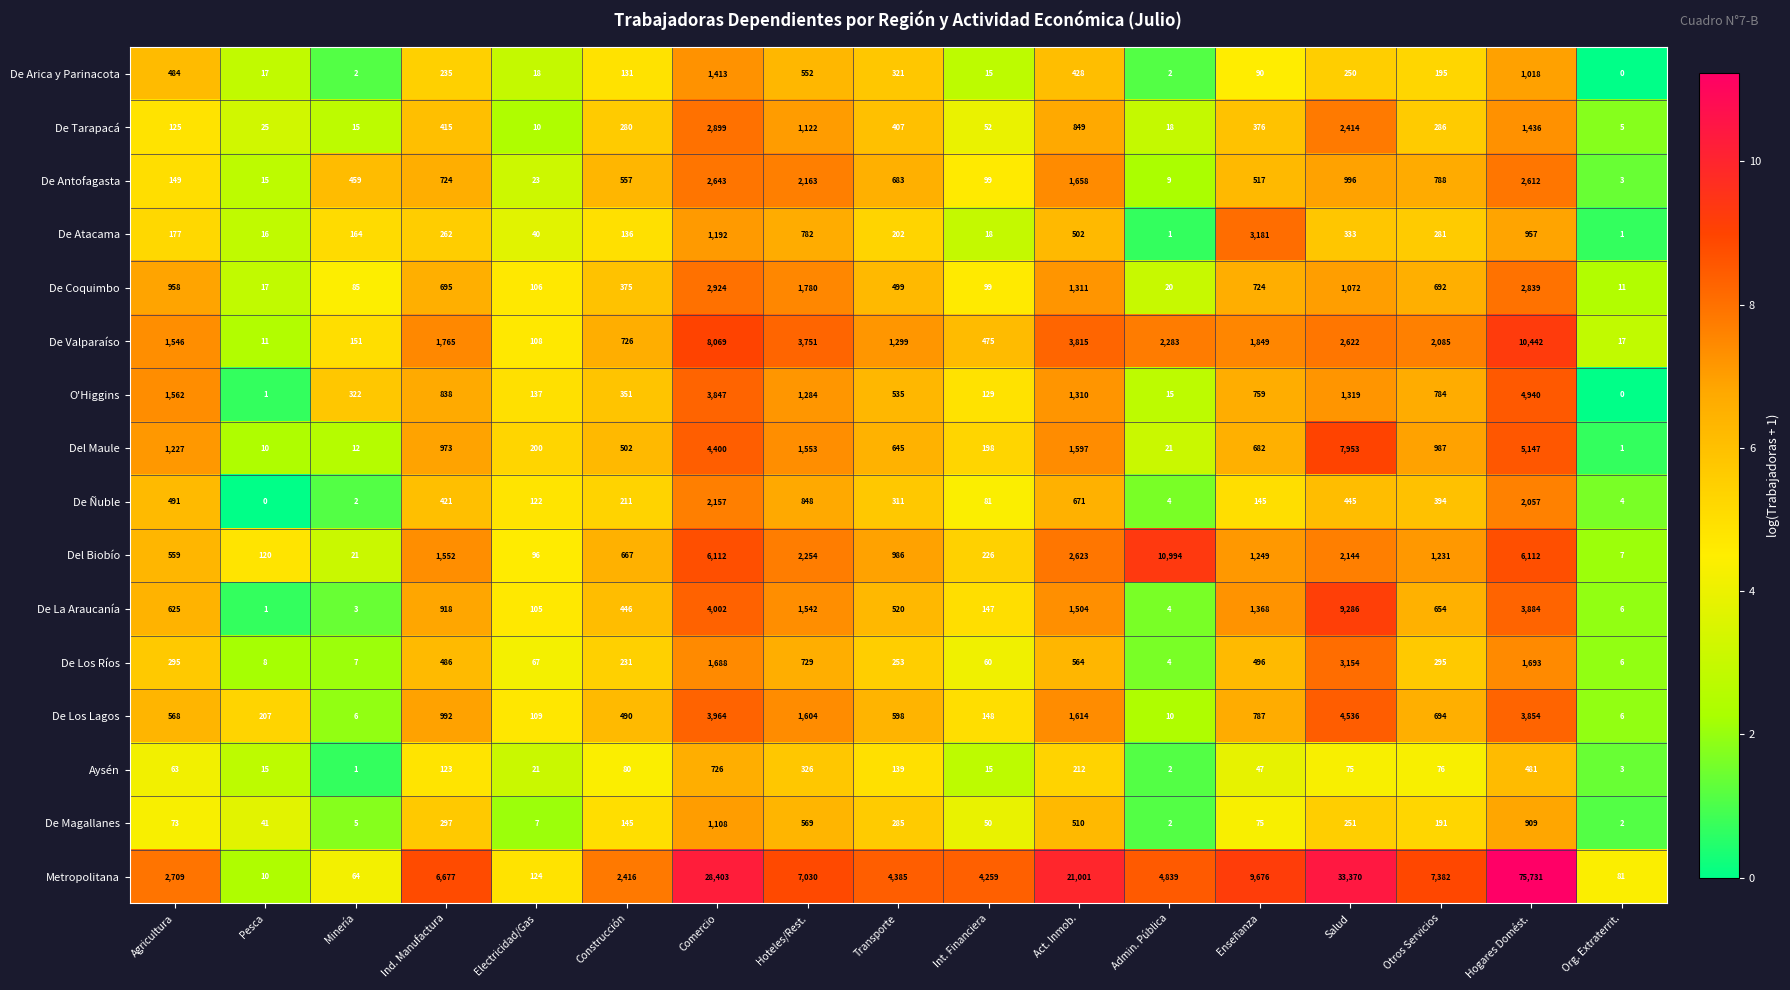

What is the approximate value of O'Higgins at Transporte, to the nearest 10?

540